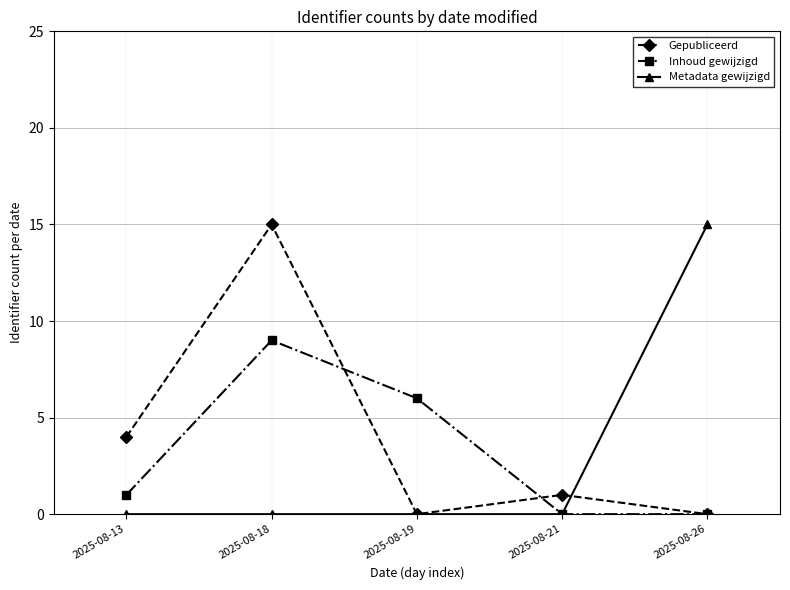

What is the maximum value for Metadata gewijzigd?

15